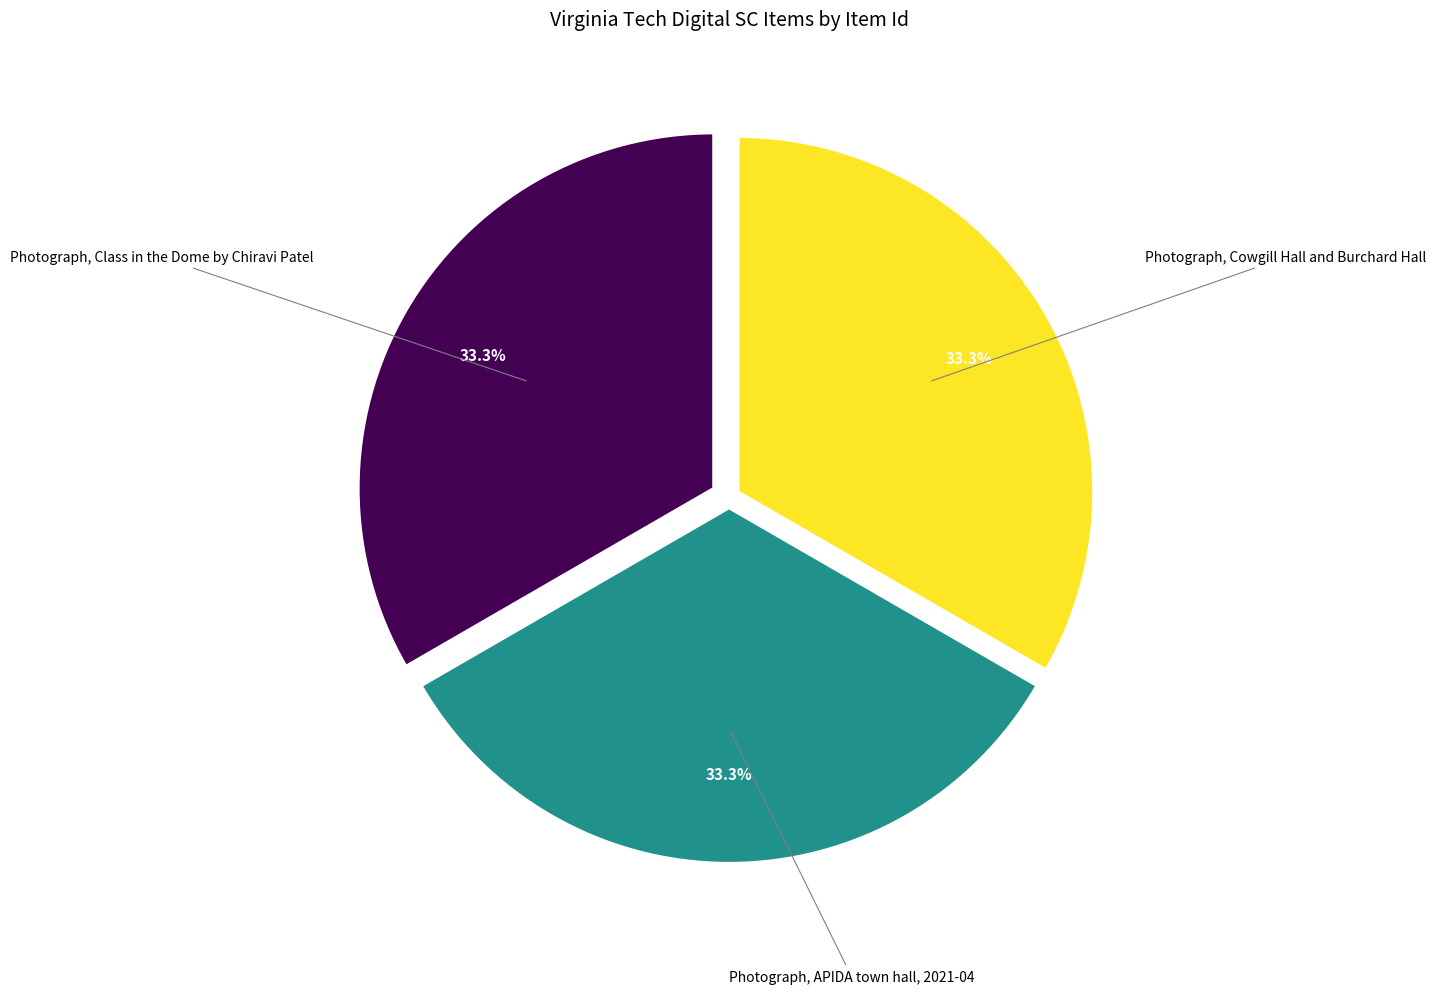

What is the ratio of the value at Photograph, Class in the Dome by Chiravi Patel to the value at Photograph, APIDA town hall, 2021-04?

1.0